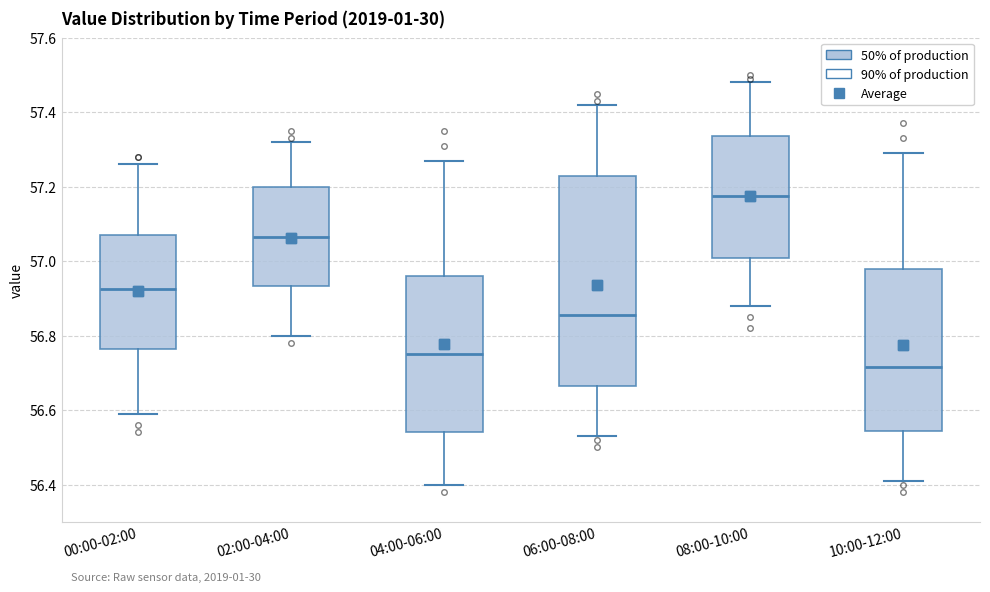

Reading left to right, transcribe this box plot: for each box, give where its median line is, the range the box spans, and where its two whiskers end, as read against the y-axis. The values are not printed on the chart, so give them approximately, as read against the axis.

00:00-02:00: median 56.92, box 56.76 to 57.08, whiskers 56.60 to 57.26
02:00-04:00: median 57.06, box 56.94 to 57.20, whiskers 56.80 to 57.32
04:00-06:00: median 56.76, box 56.54 to 56.96, whiskers 56.40 to 57.28
06:00-08:00: median 56.86, box 56.66 to 57.24, whiskers 56.54 to 57.42
08:00-10:00: median 57.18, box 57.00 to 57.34, whiskers 56.88 to 57.48
10:00-12:00: median 56.72, box 56.54 to 56.98, whiskers 56.42 to 57.30